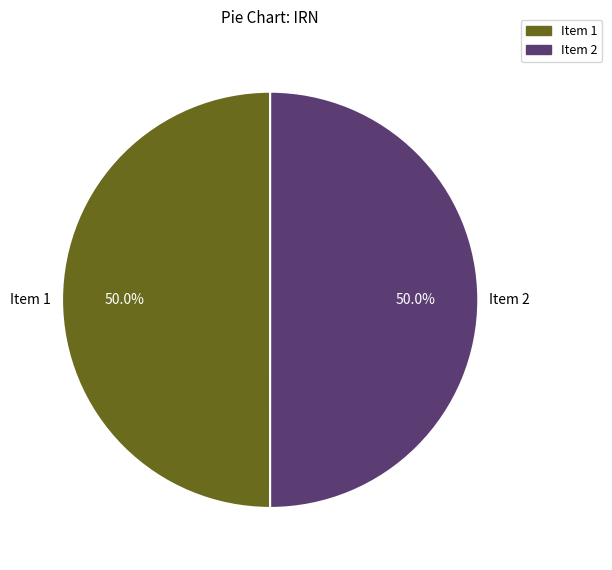

What percentage is NOT represented by Item 1?

50.0%